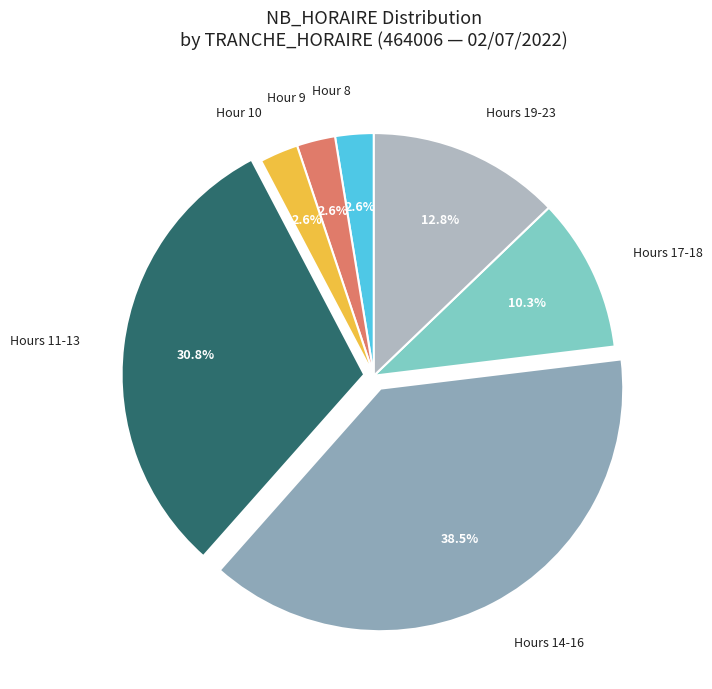

What is the ratio of the value at Hours 17-18 to the value at Hours 11-13?

0.3